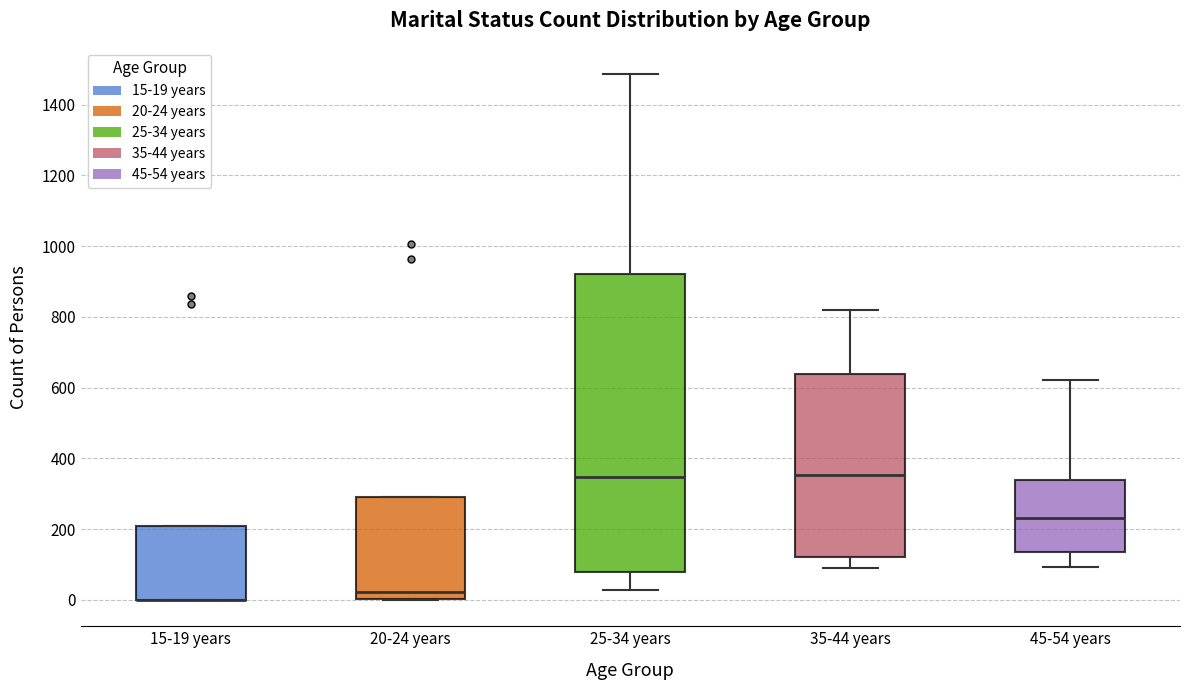

Reading left to right, read every box against the y-axis: the position of its median line, the range the box covers, and the ends of its whiskers. The values are not printed on the chart, so give them approximately, as read against the axis.

15-19 years: median 0 (drawn on the box's lower edge), box 0 to 200, whiskers 0 to 200
20-24 years: median 20, box 0 to 300, whiskers 0 to 300
25-34 years: median 340, box 80 to 920, whiskers 20 to 1480
35-44 years: median 360, box 120 to 640, whiskers 100 to 820
45-54 years: median 240, box 140 to 340, whiskers 100 to 620